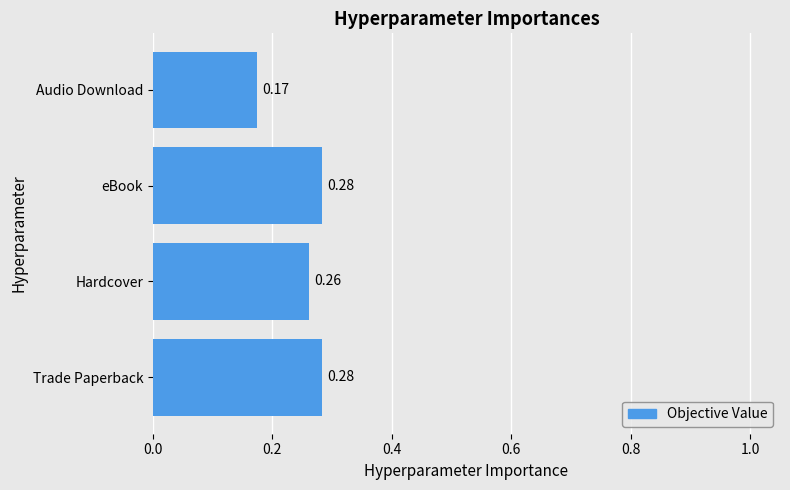

What is the sum of all values?

1.0